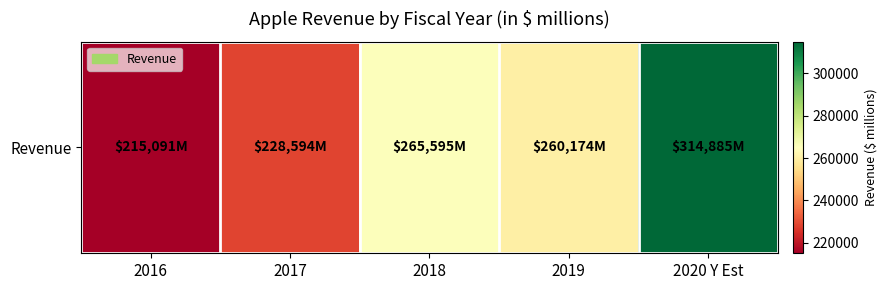

How many series are shown in this chart?

1